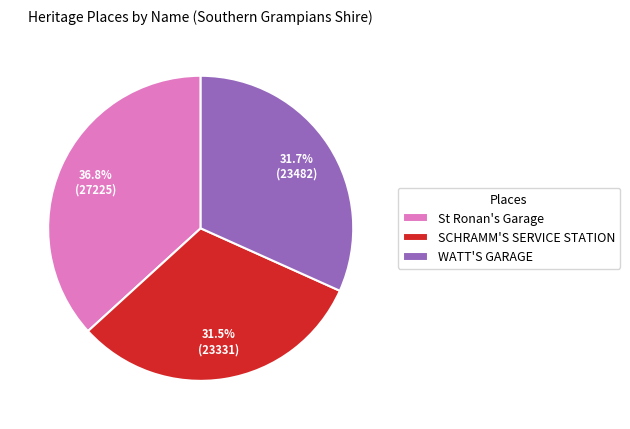

Which category has the biggest portion of the pie?

St Ronan's Garage